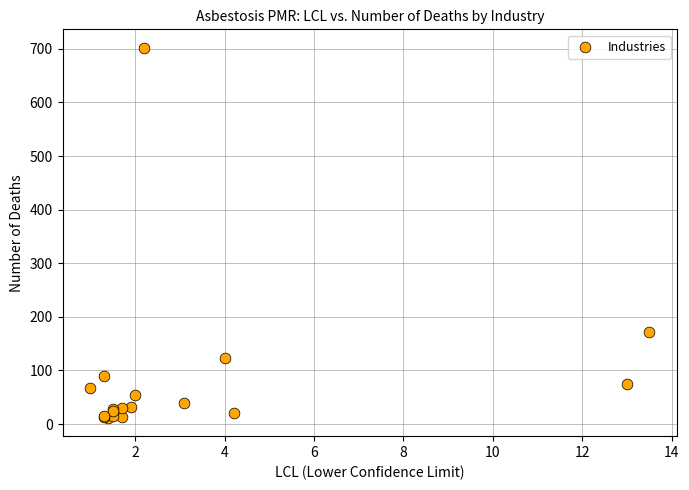

What Y value in the scatter plot is closest to 357?

171